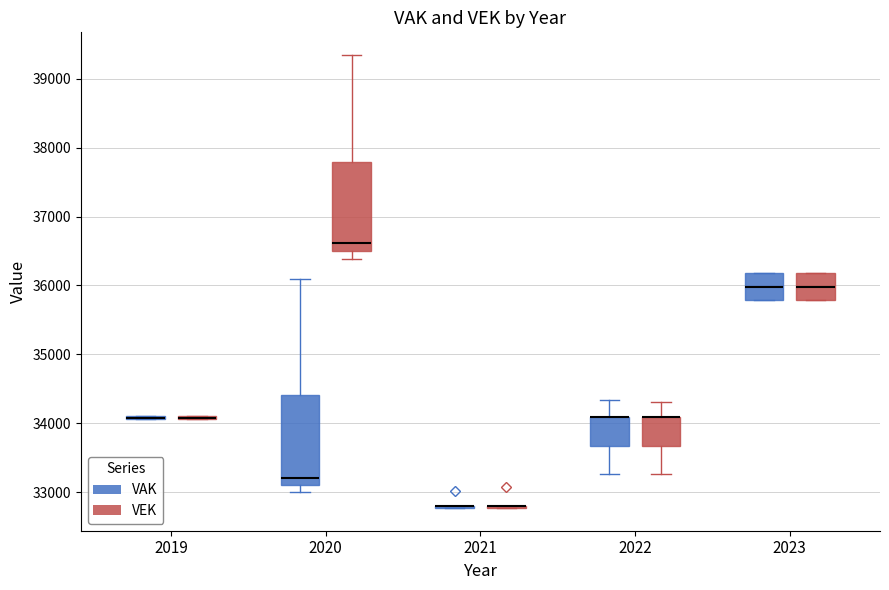

Reading left to right, transcribe this box plot: for each box, give where its median line is, the range the box spans, and where its two whiskers end, as read against the y-axis. The values are not printed on the chart, so give them approximately, as read against the axis.

2019 (VAK): box collapsed to a line at 34100, whiskers 34100 to 34100
2019 (VEK): box collapsed to a line at 34100, whiskers 34100 to 34100
2020 (VAK): median 33200, box 33100 to 34400, whiskers 33000 to 36100
2020 (VEK): median 36600, box 36500 to 37800, whiskers 36400 to 39300
2021 (VAK): box collapsed to a line at 32800, whiskers 32800 to 32800
2021 (VEK): box collapsed to a line at 32800, whiskers 32800 to 32800
2022 (VAK): median 34100 (drawn on the box's upper edge), box 33700 to 34100, whiskers 33300 to 34300
2022 (VEK): median 34100 (drawn on the box's upper edge), box 33700 to 34100, whiskers 33300 to 34300
2023 (VAK): median 36000, box 35800 to 36200, whiskers 35800 to 36200
2023 (VEK): median 36000, box 35800 to 36200, whiskers 35800 to 36200